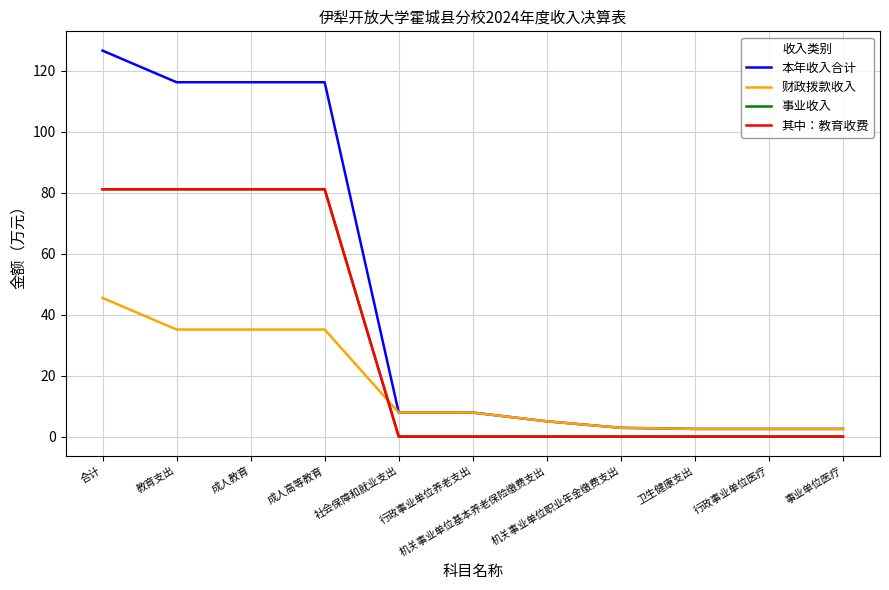

Does the chart have visible grid lines?

Yes